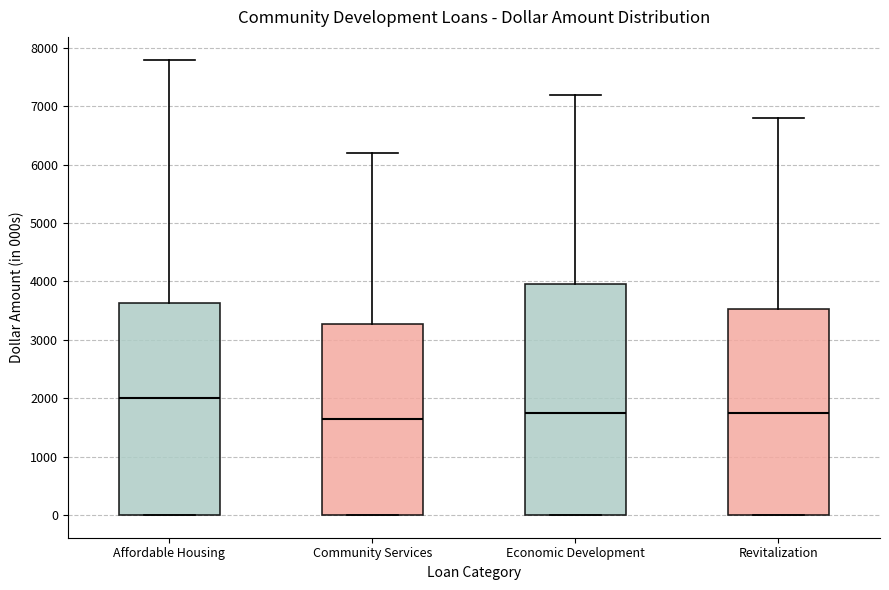

Reading left to right, transcribe this box plot: for each box, give where its median line is, the range the box spans, and where its two whiskers end, as read against the y-axis. The values are not printed on the chart, so give them approximately, as read against the axis.

Affordable Housing: median 2000, box 0 to 3600, whiskers 0 to 7800
Community Services: median 1700, box 0 to 3300, whiskers 0 to 6200
Economic Development: median 1800, box 0 to 4000, whiskers 0 to 7200
Revitalization: median 1800, box 0 to 3500, whiskers 0 to 6800